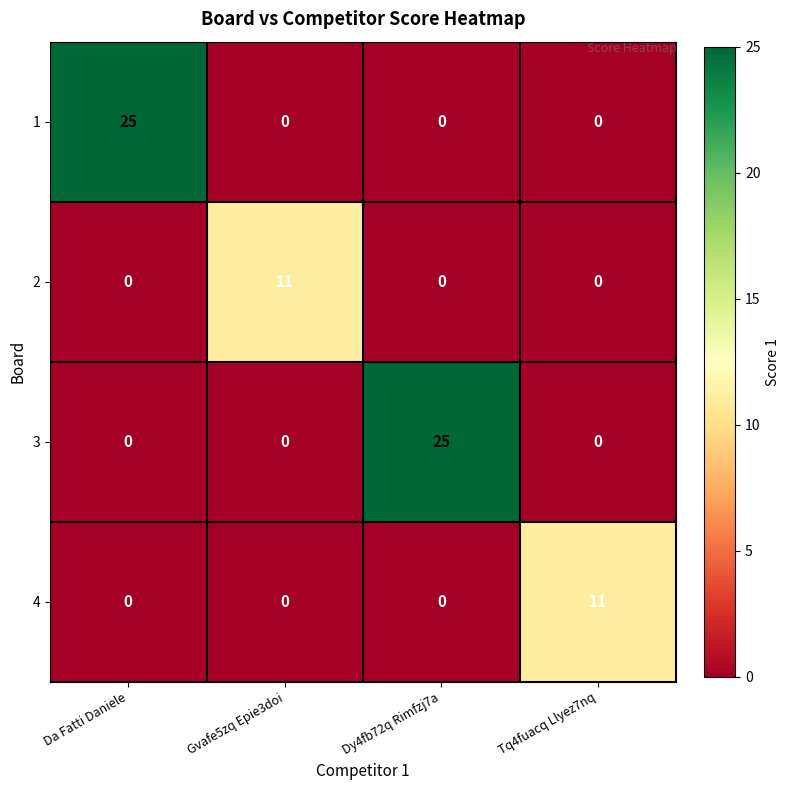

What is the total value across all series at Da Fatti Daniele?

25